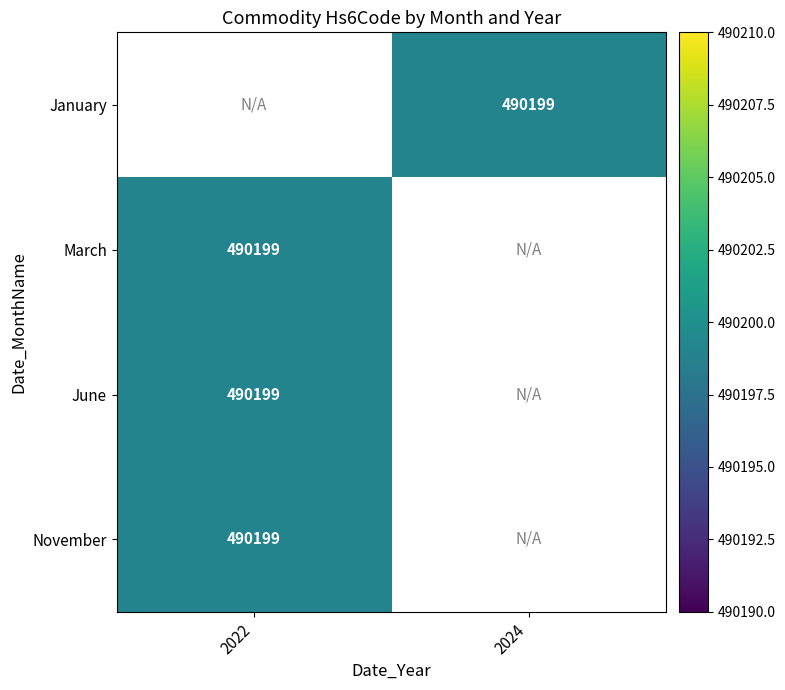

List the series in order of their peak value, lowest first.

January, March, June, November